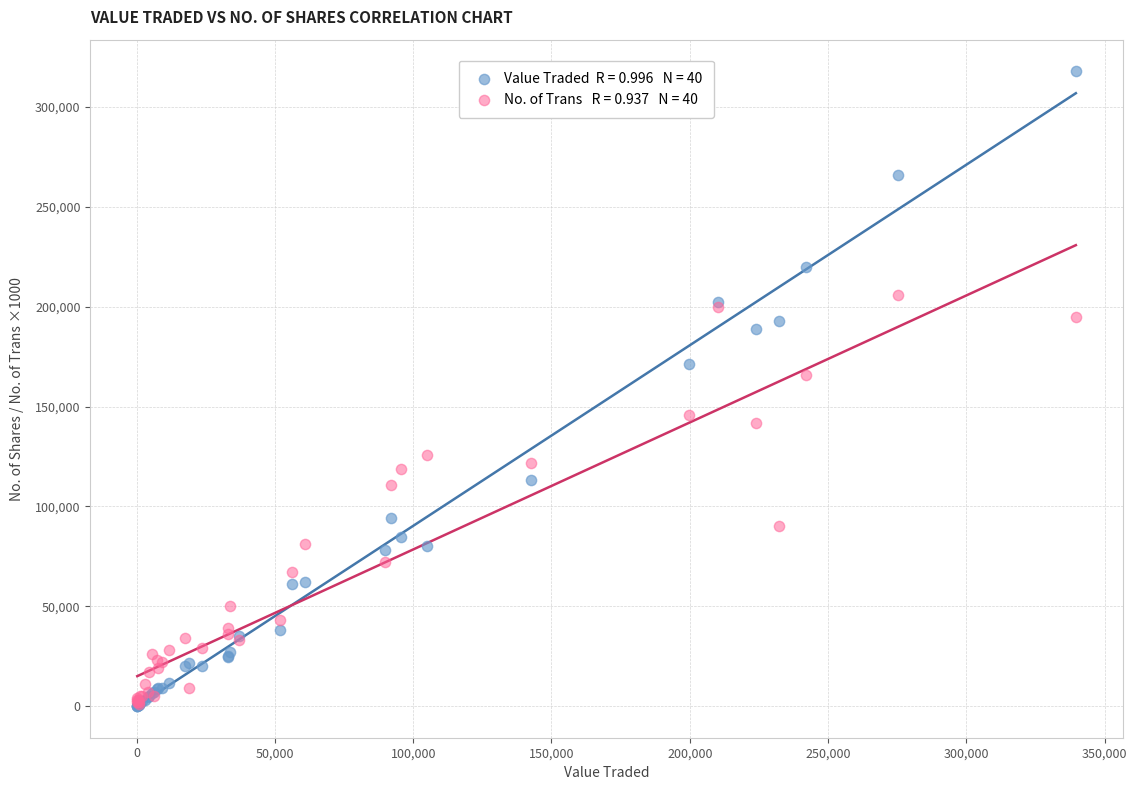

Across all series, what Y value is closest to 159017?

166000